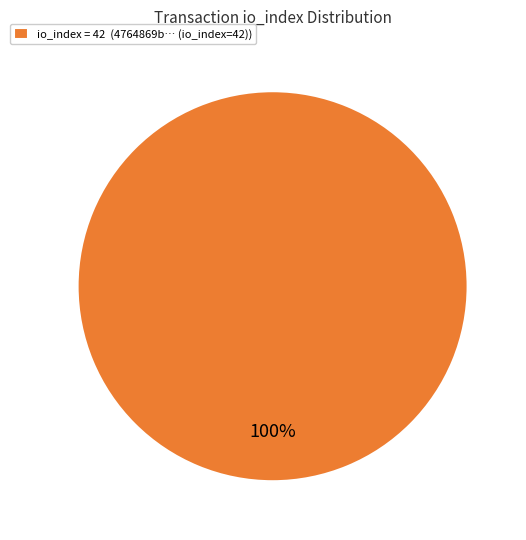

How many slices are in this pie chart?

1